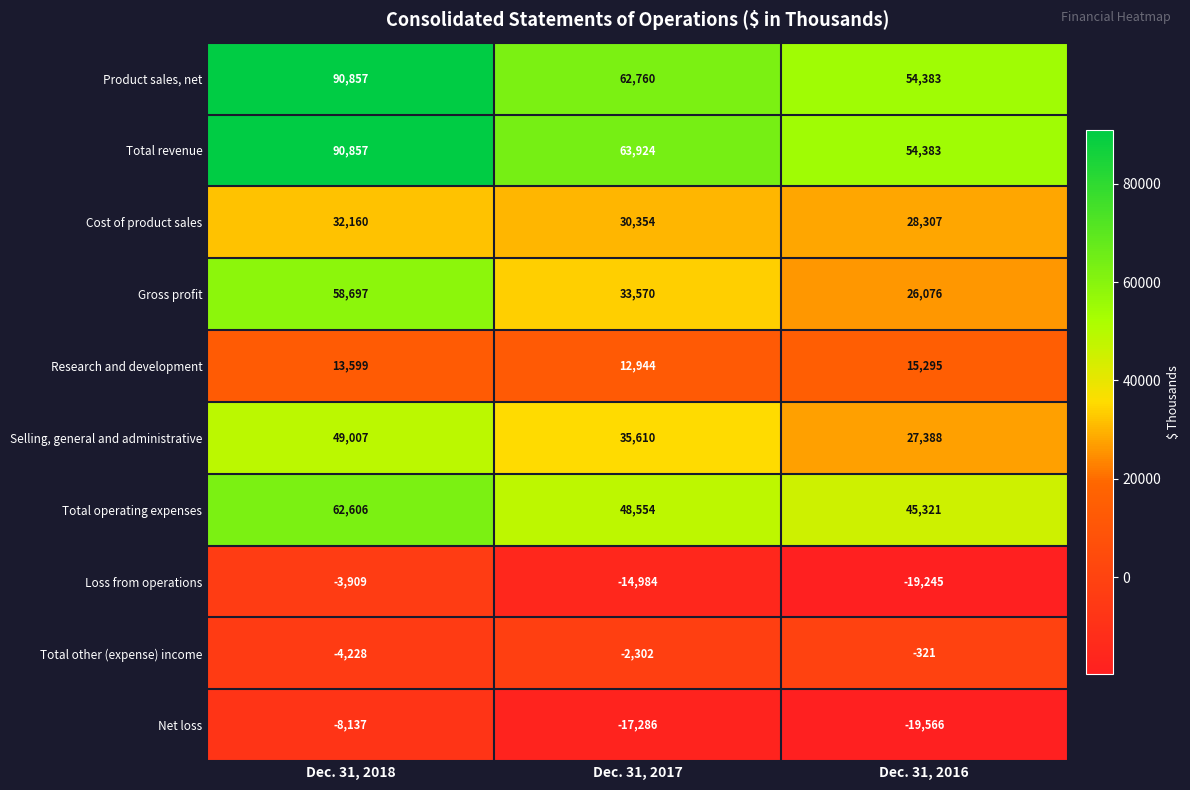

At which category is the sum across all series the highest?

Dec. 31, 2018